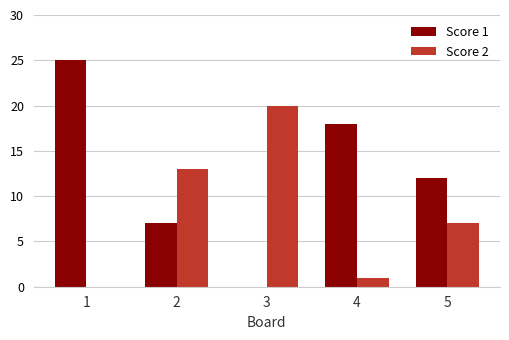

Is the value of Score 1 at 2 greater than the value of Score 2 at 4?

Yes